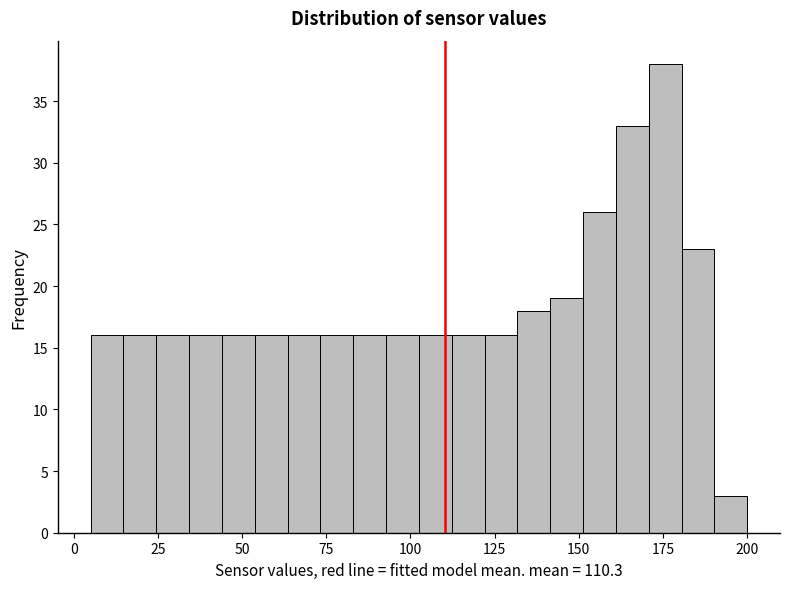

Read against the x-axis, roughly where is the centre of the tallest bar?

175